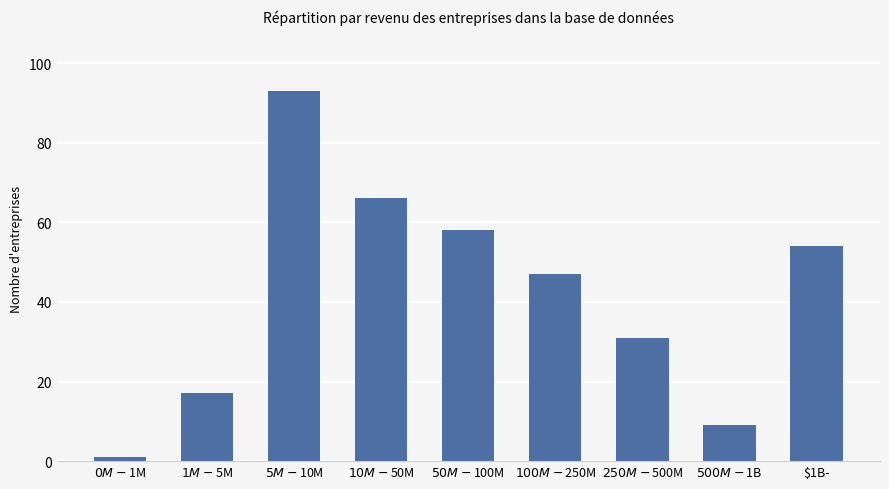

At which category does the chart reach its minimum across all series?

$0M-$1M